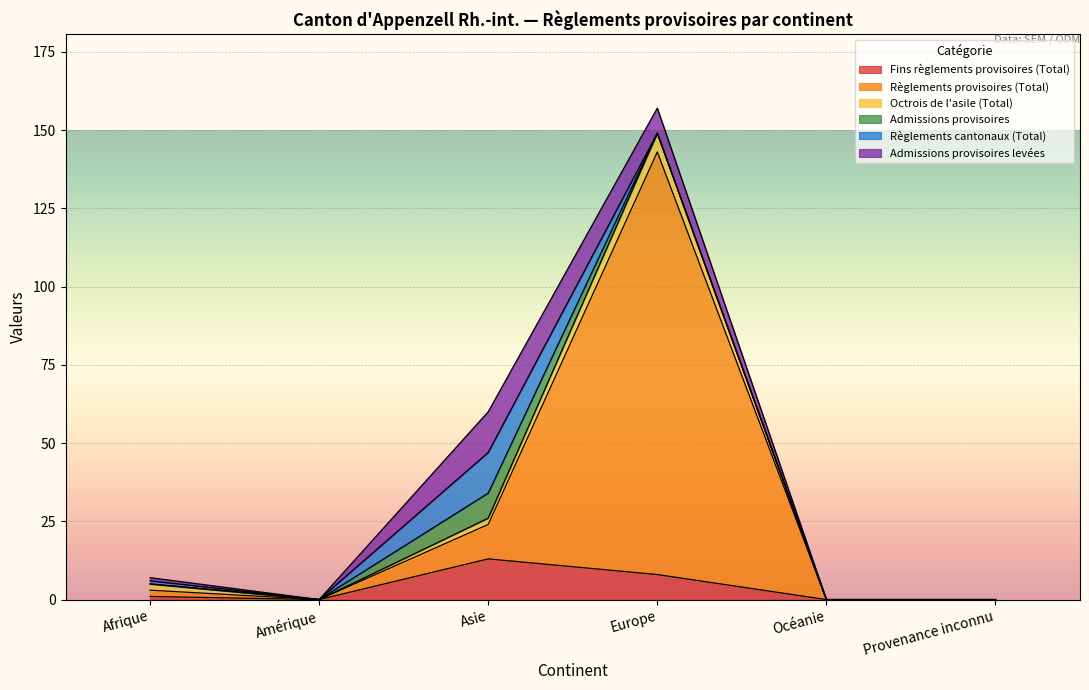

Does the chart display data point markers on the line(s)?

No